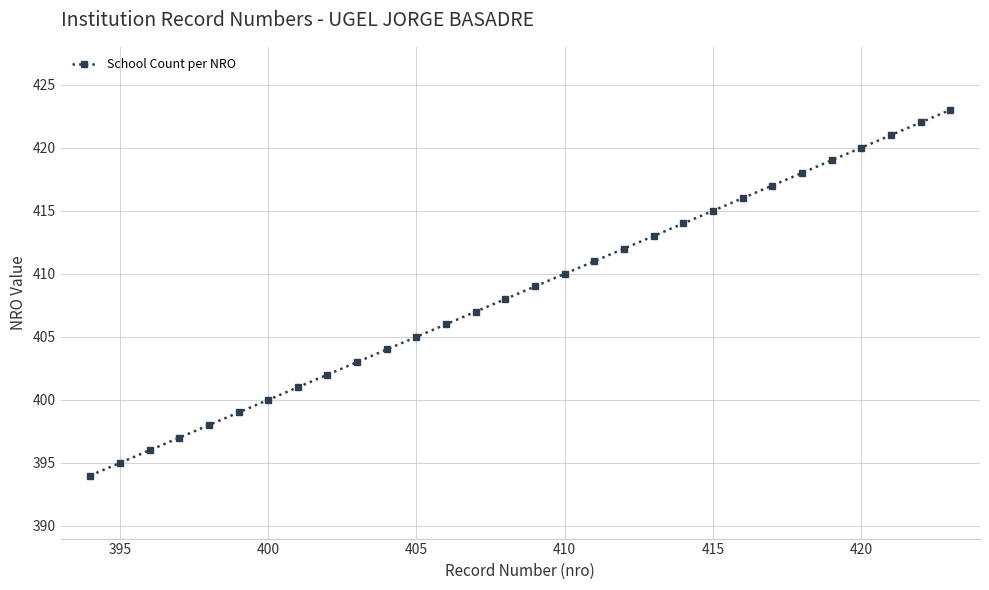

What is the difference between the maximum and minimum values?

29